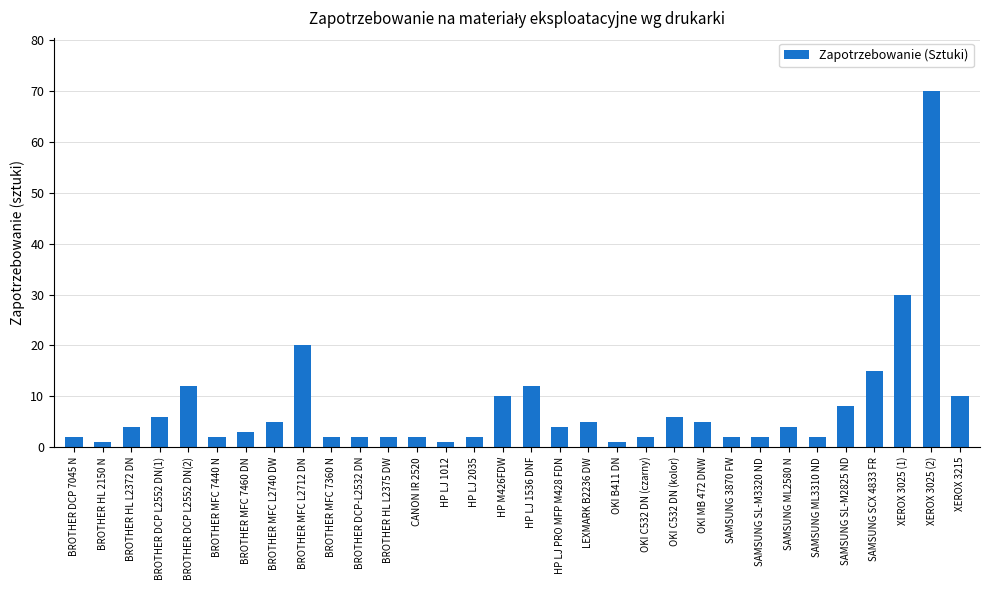

What is the label of the 23rd bar from the left?

OKI MB 472 DNW